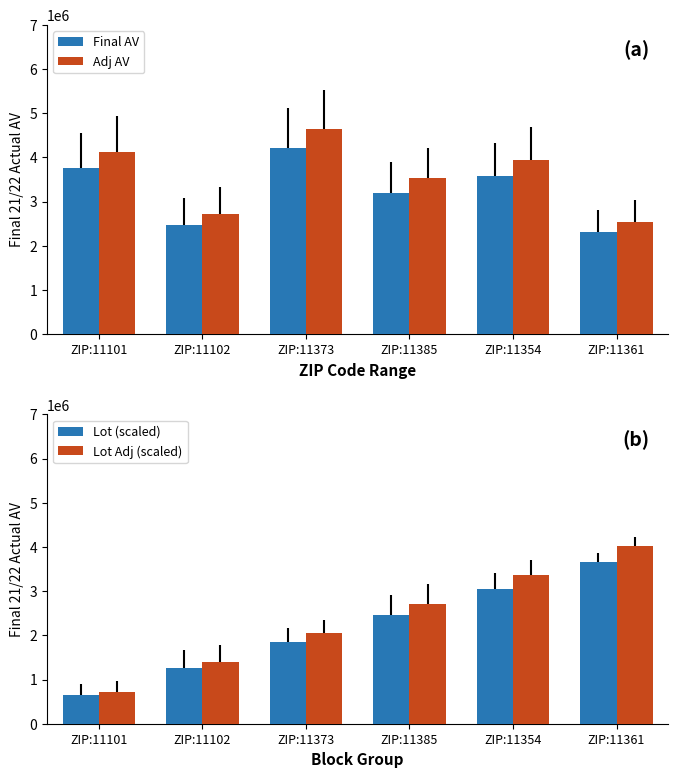

Read the Lot Adj (scaled) value at ZIP:11354.

3366000